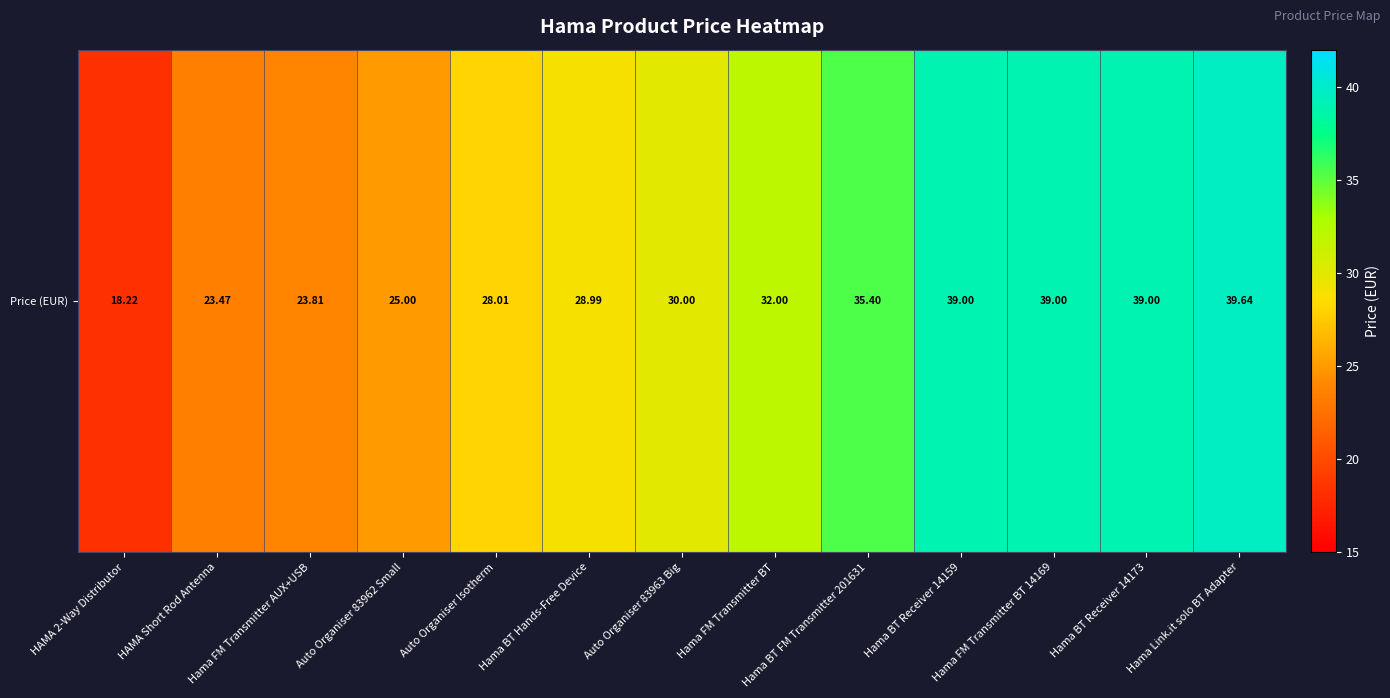

Reading left to right, transcribe all the data shown in this chart.

18.2	23.5	23.8	25.0	28.0	29.0	30.0	32.0	35.4	39.0	39.0	39.0	39.6